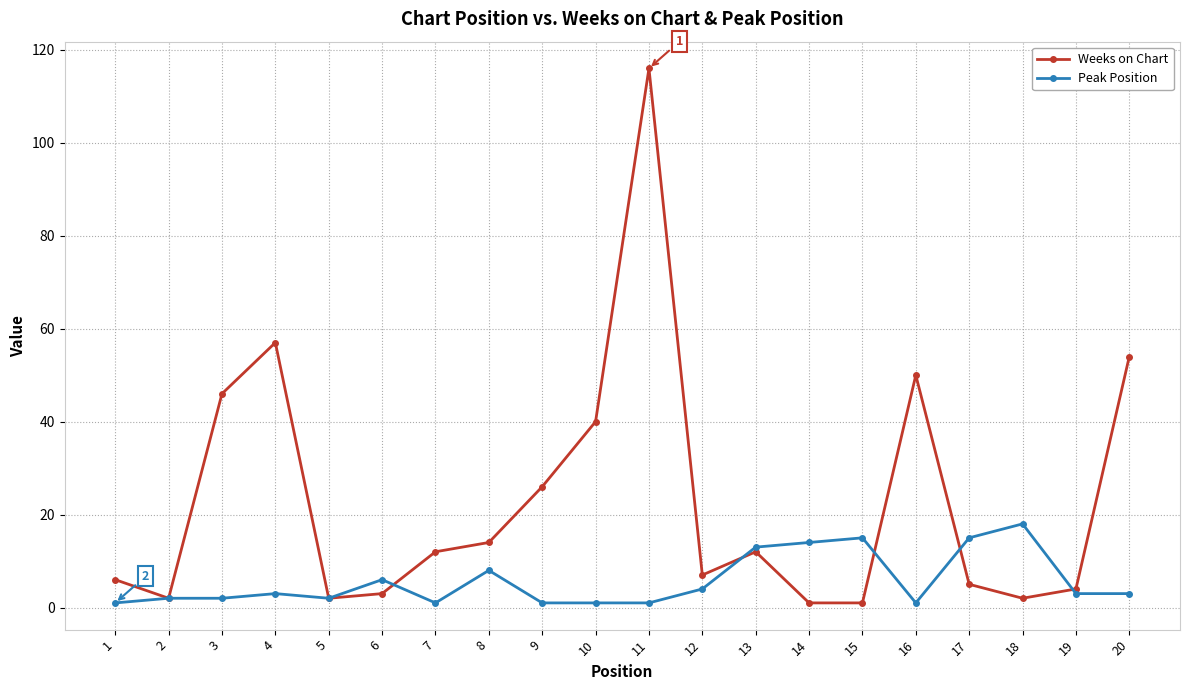

True or false: Peak Position and Weeks on Chart cross at least once.

True